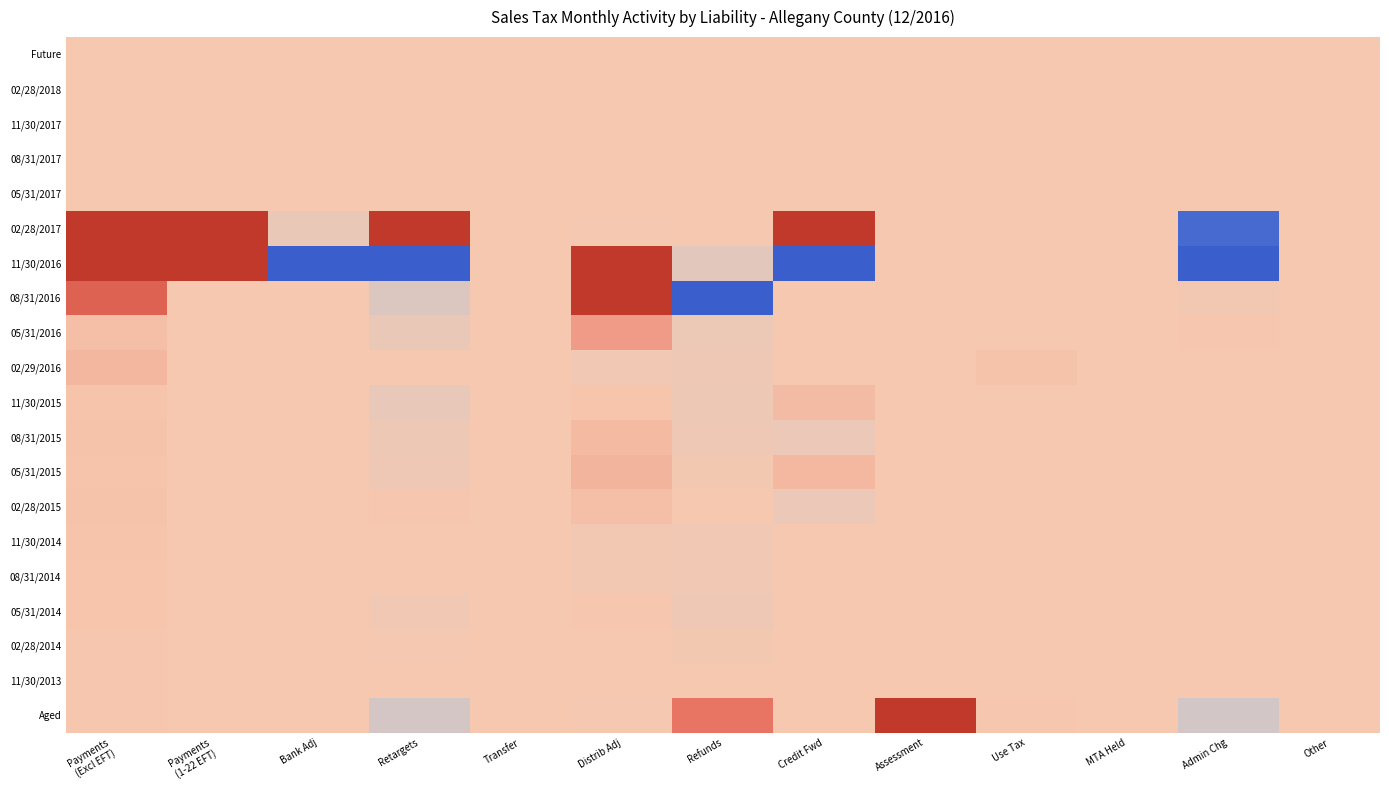

List the series in order of their peak value, highest first.

11/30/2016, 02/28/2017, Aged, 08/31/2016, 05/31/2016, 05/31/2015, 02/29/2016, 08/31/2015, 11/30/2015, 02/28/2015, 11/30/2014, 08/31/2014, 05/31/2014, 11/30/2013, 02/28/2014, 02/28/2018, Future, 11/30/2017, 08/31/2017, 05/31/2017